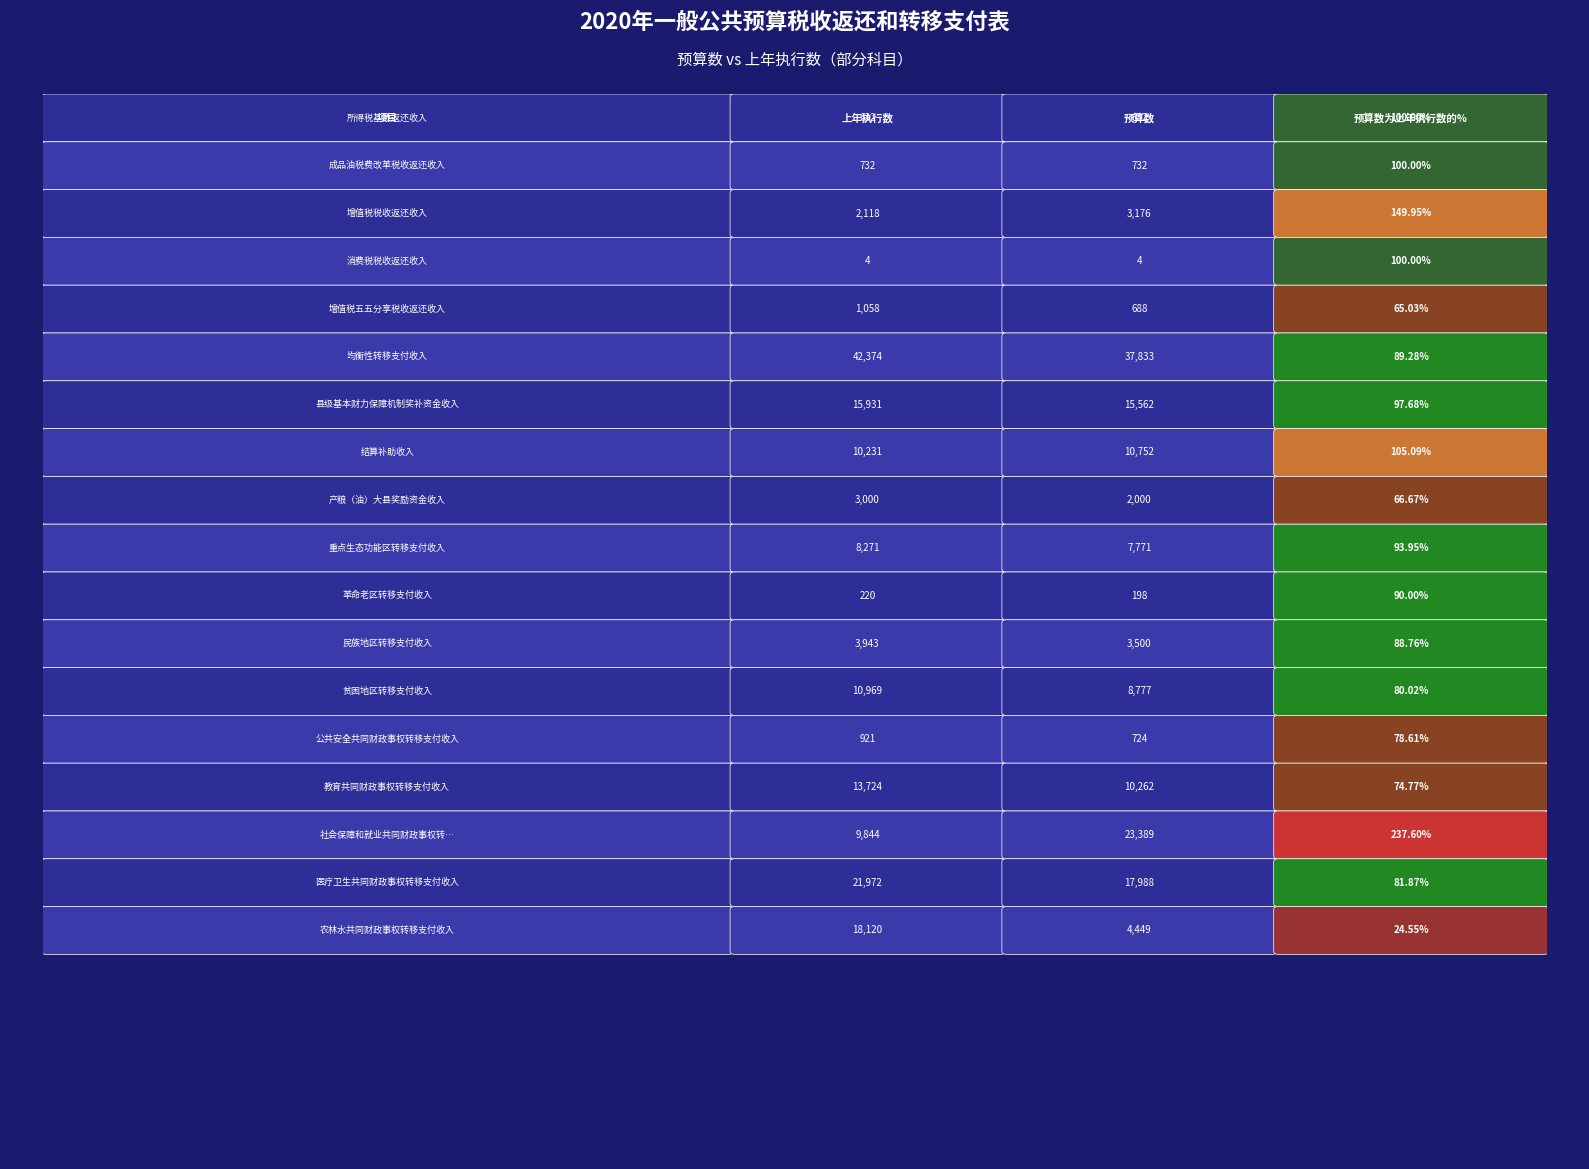

True or false: 所得税基数返还收入 has a value of 147.0 at 所得税基数返还收入.

False